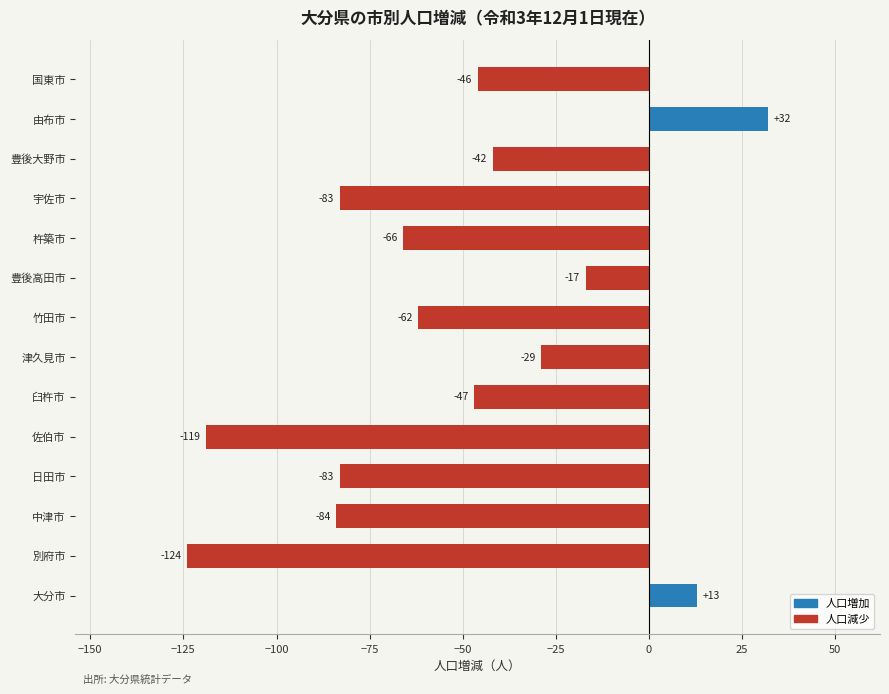

Where is the data nearest to the value -46?

国東市